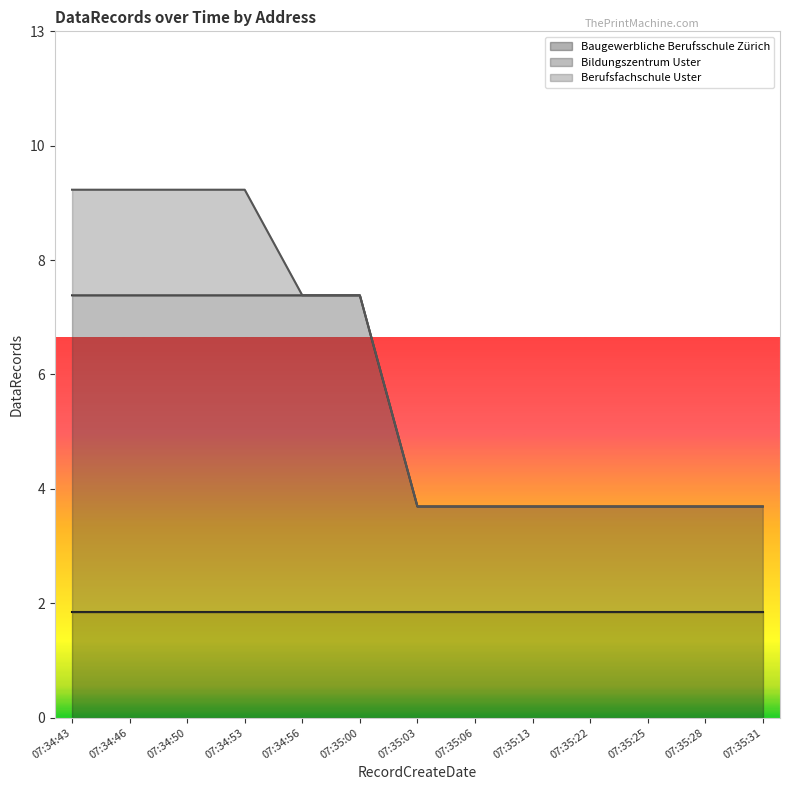

Which label corresponds to the smallest value in the chart?

07:34:56